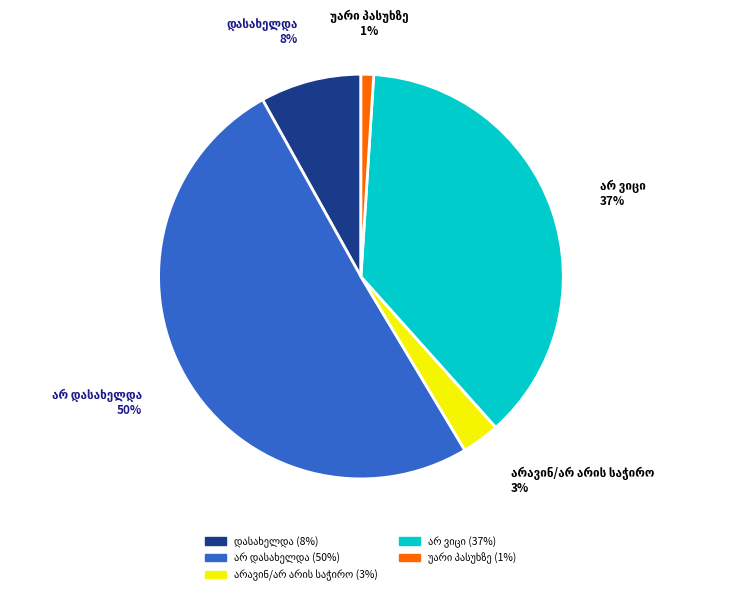

Is there any slice that represents more than half of the pie?

Yes